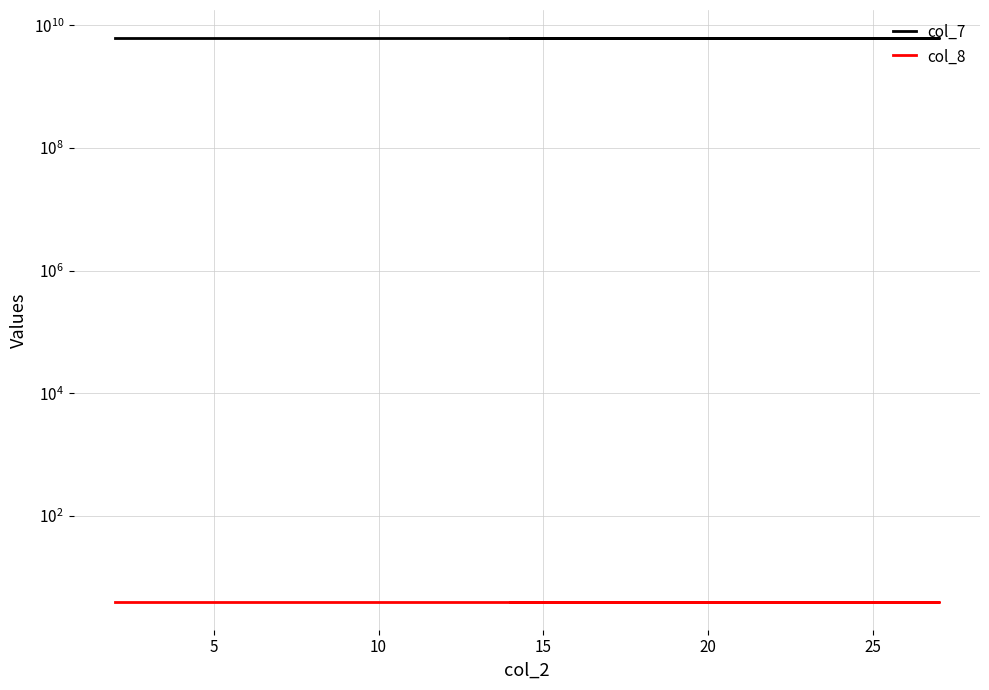

Is it true that col_8 equals 3 at 0?

False